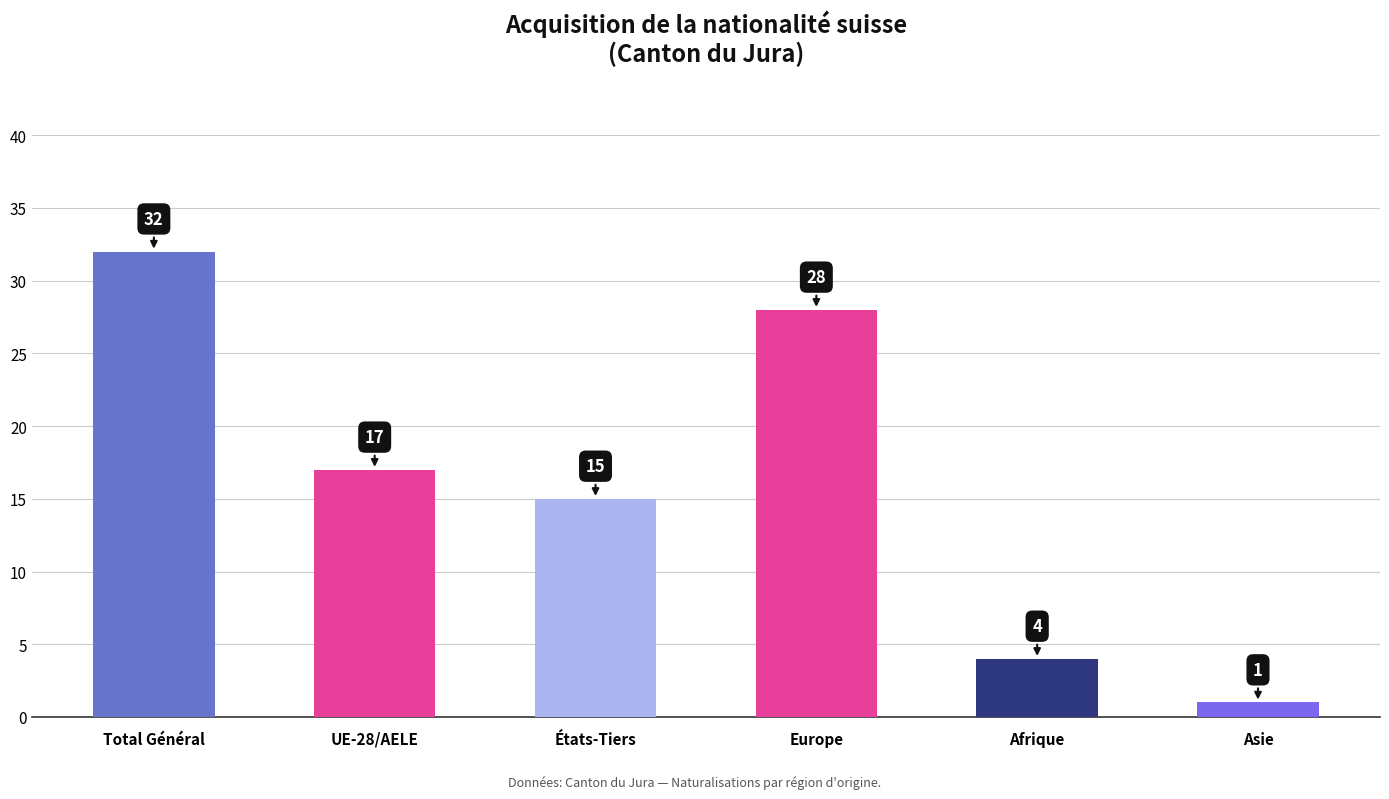

At which category does the chart reach its peak across all series?

Total Général